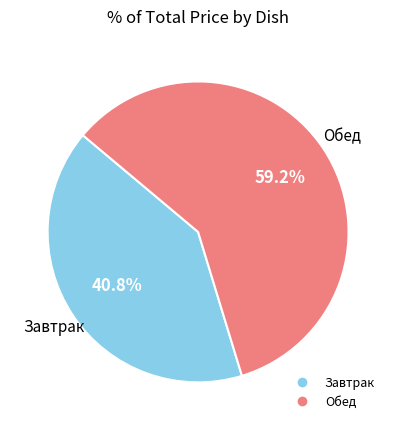

Is there any slice that represents more than half of the pie?

Yes